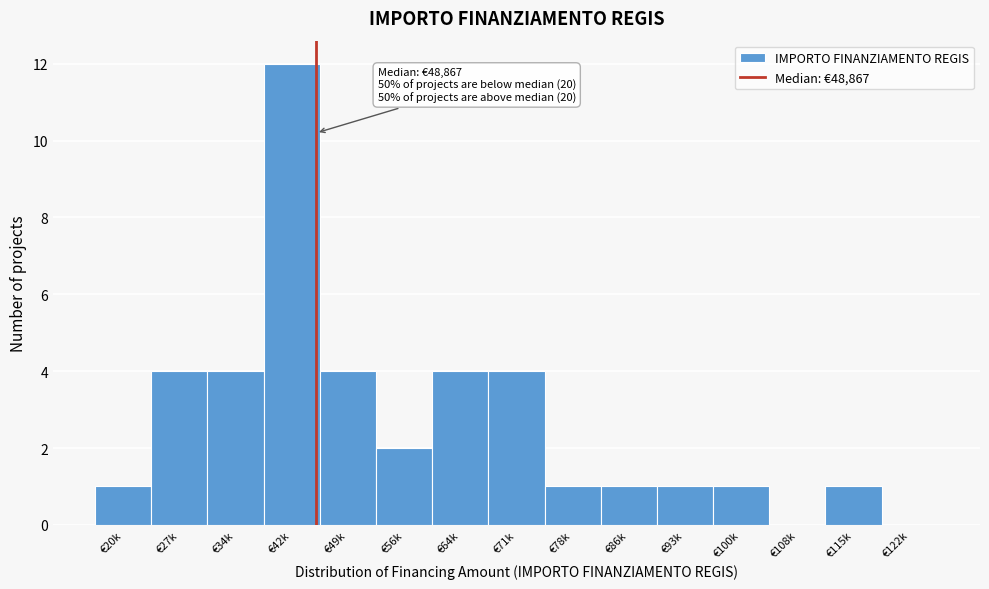

Reading left to right, list all the values displayed in this chart.

€20k=1	€27k=4	€34k=4	€42k=12	€49k=4	€56k=2	€64k=4	€71k=4	€78k=1	€86k=1	€93k=1	€100k=1	€108k=0	€115k=1	€122k=0